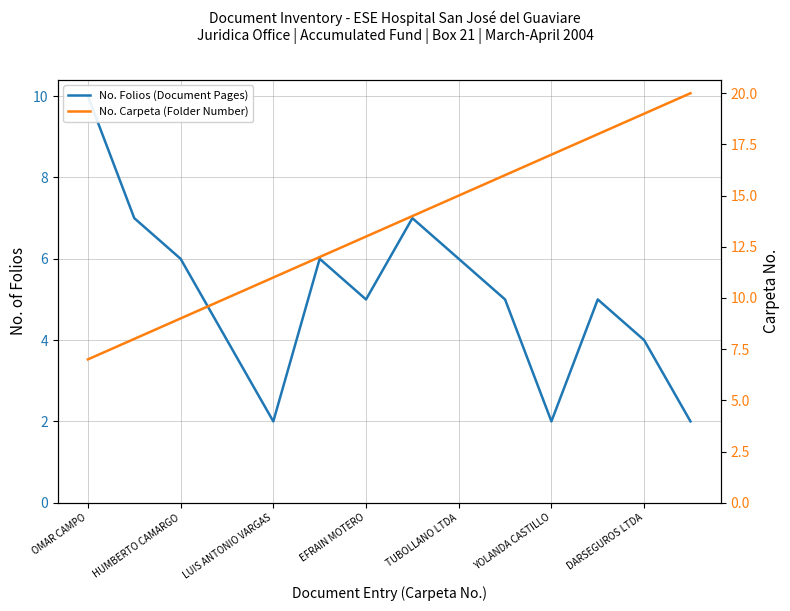

How many lines are shown in the chart?

2